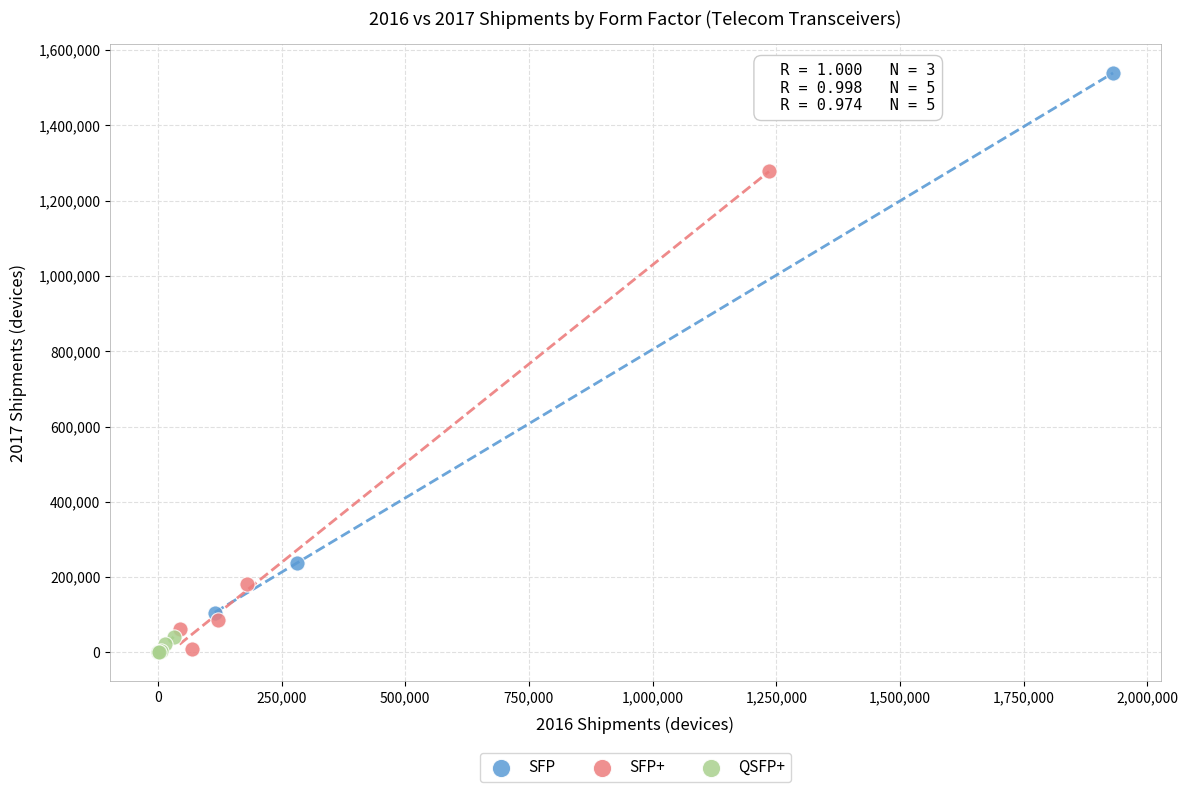

Which series has the widest spread of Y values?

SFP